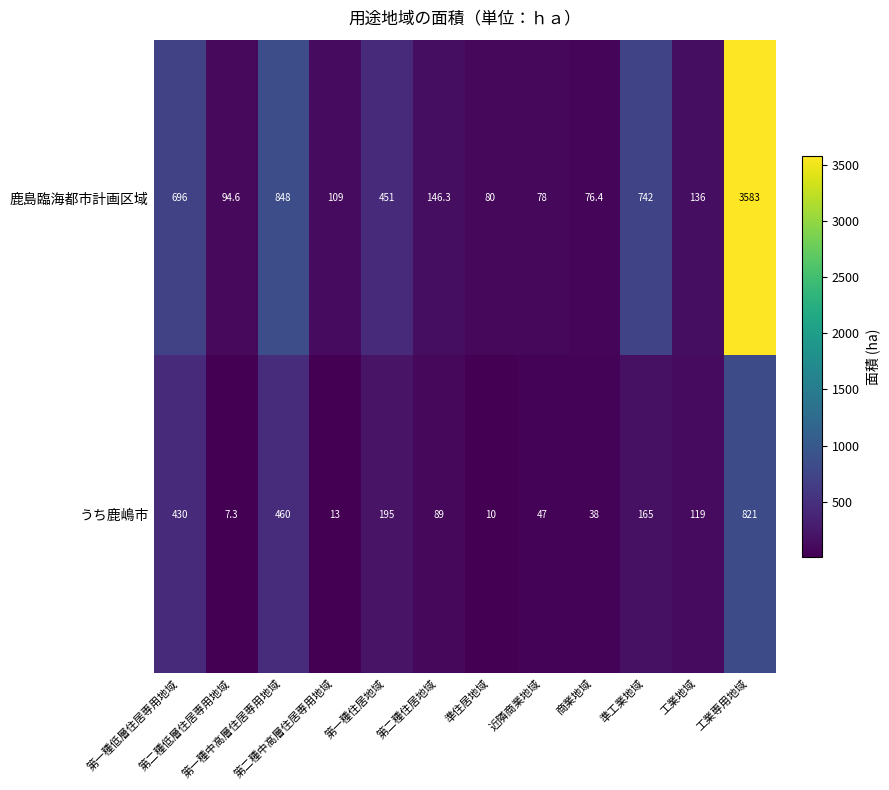

Rank the series by their average value, from highest to lowest.

鹿島臨海都市計画区域, うち鹿嶋市